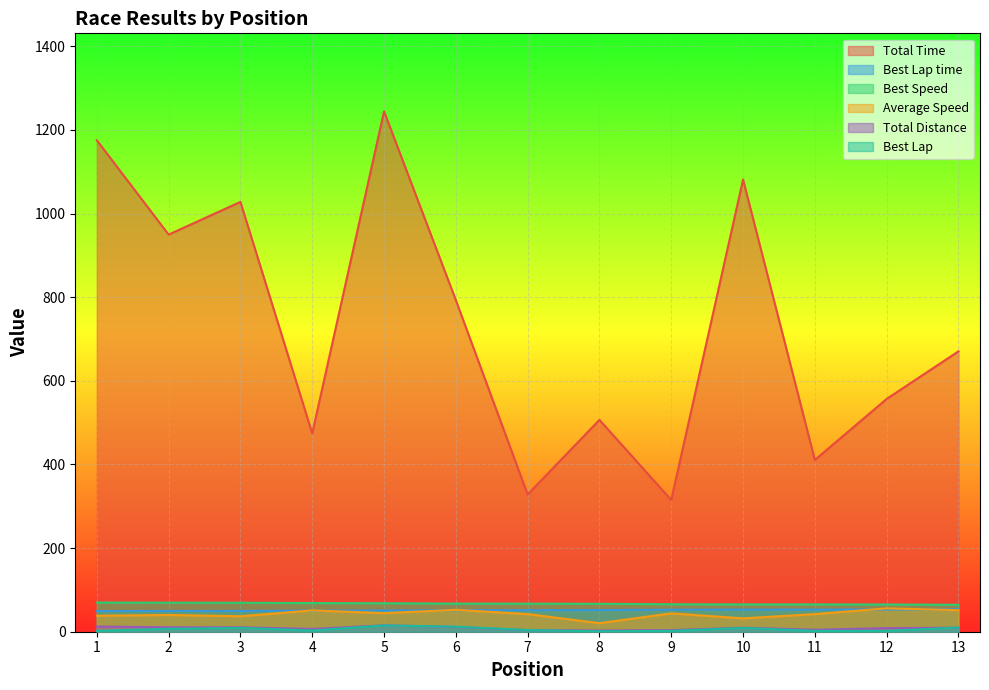

How many categories are shown in the chart?

13